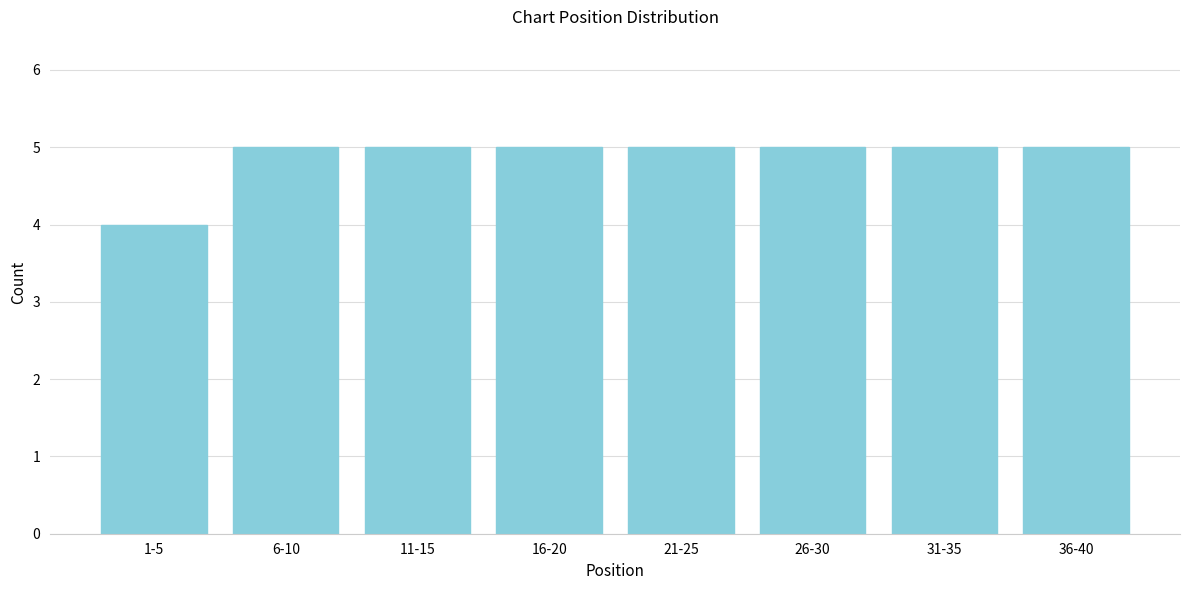

Reading right to left, extract all data points from this chart.

5	5	5	5	5	5	5	4